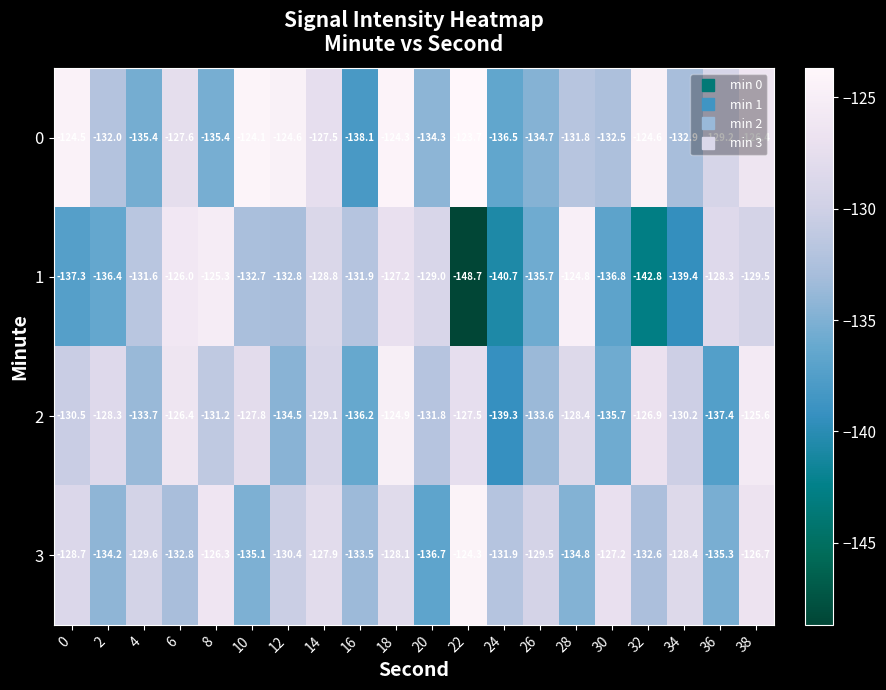

Which category has the highest value across all series?

22